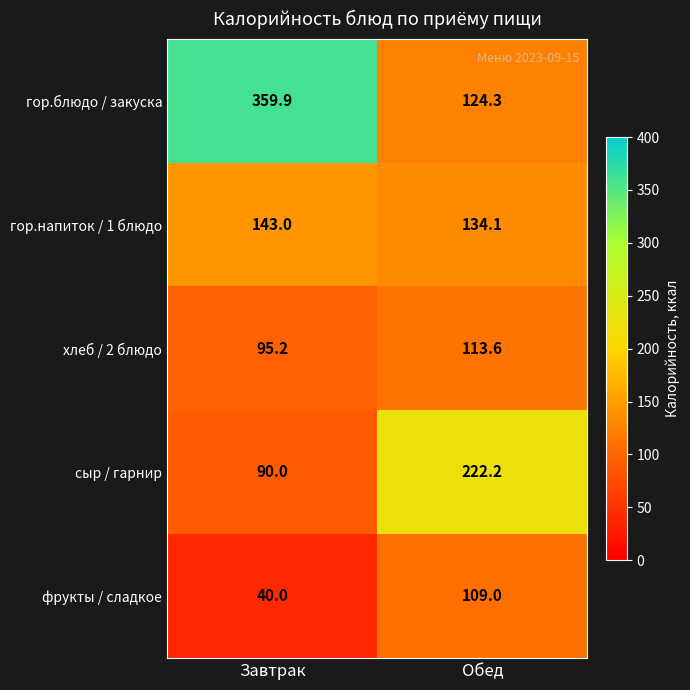

Reading left to right, transcribe all the data shown in this chart.

гор.блюдо / закуска: 359.9	124.3
гор.напиток / 1 блюдо: 143.0	134.1
хлеб / 2 блюдо: 95.2	113.6
сыр / гарнир: 90.0	222.2
фрукты / сладкое: 40.0	109.0